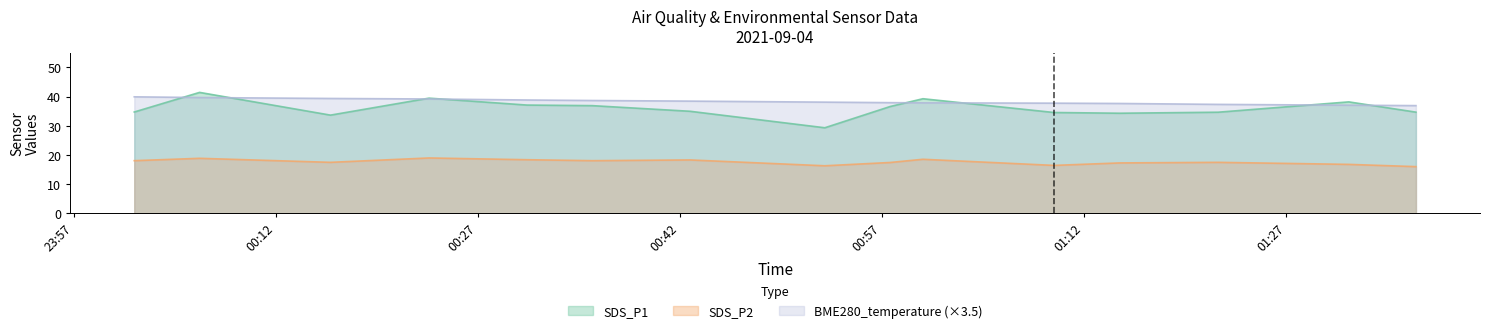

What is the maximum value shown in the chart?

41.4